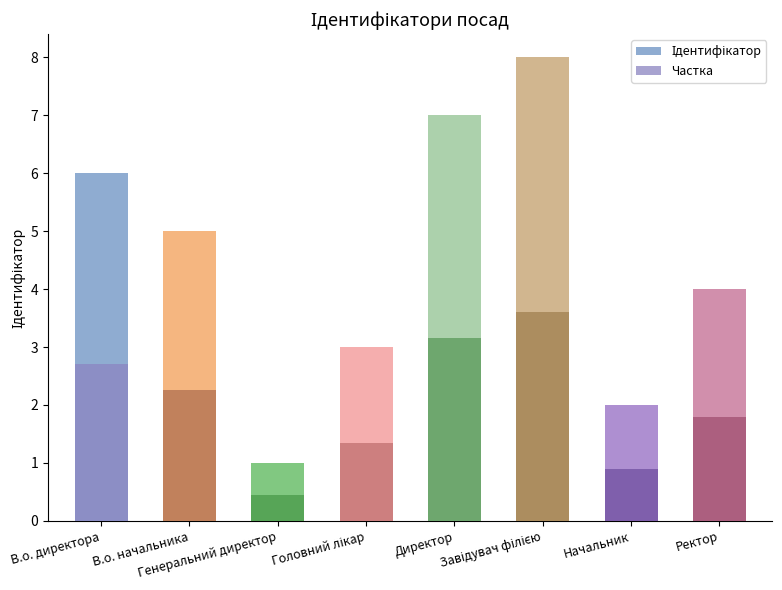

What are all the series names shown in the legend?

Ідентифікатор, Частка